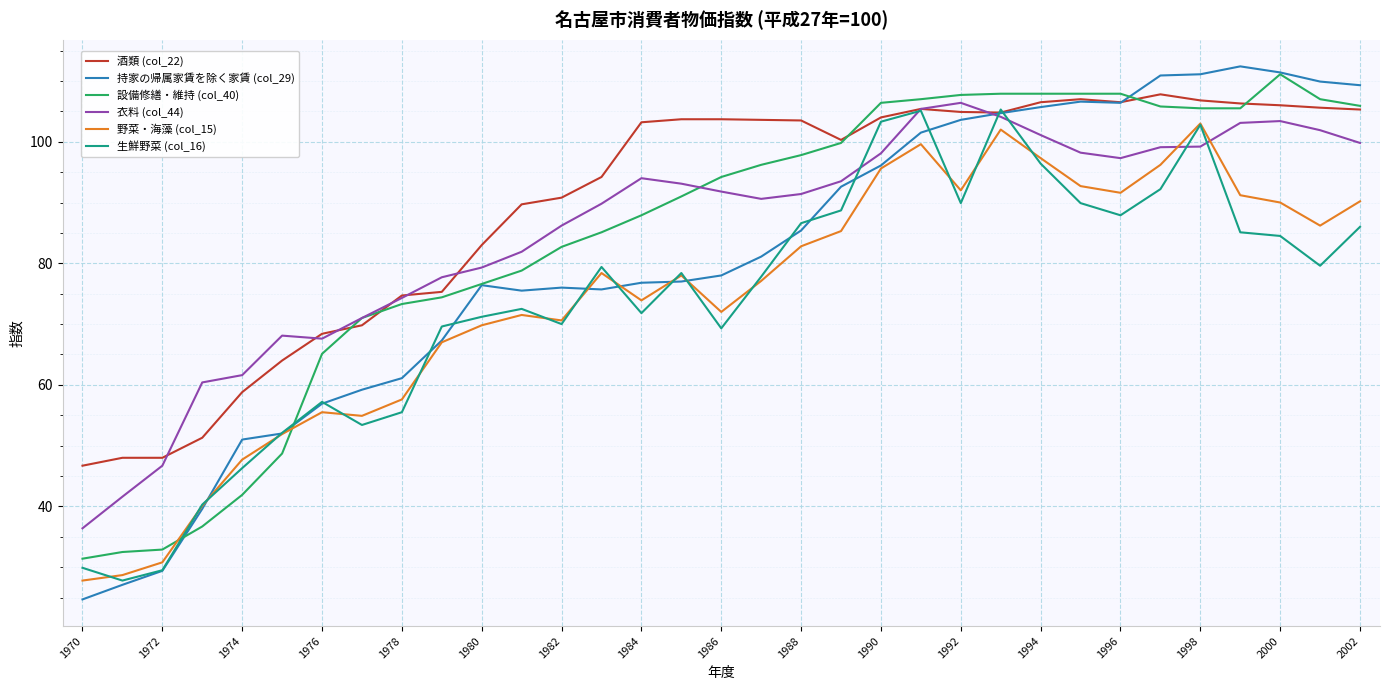

Which series has the largest range (max minus min)?

持家の帰属家賃を除く家賃 (col_29)